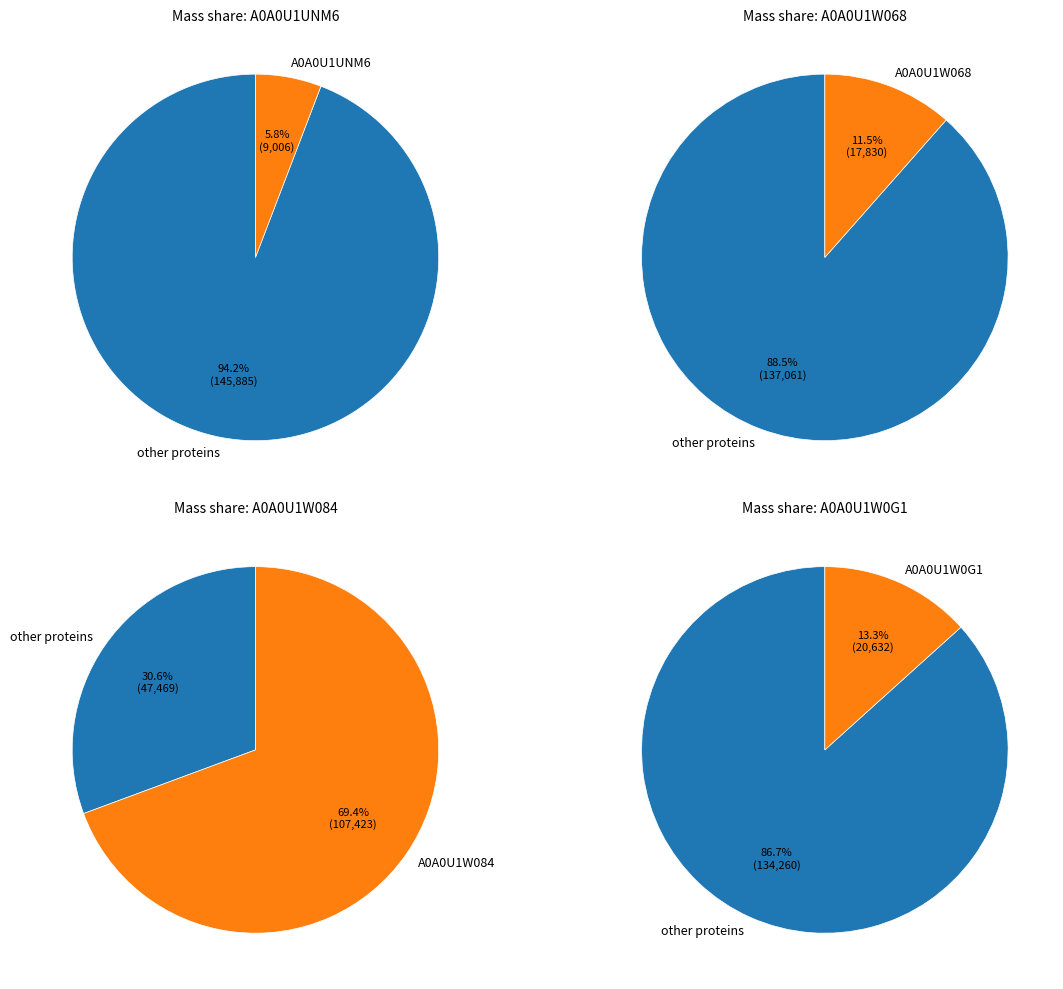

To the nearest percent, what is the combined percentage of A0A0U1W068 and A0A0U1W084?

81%